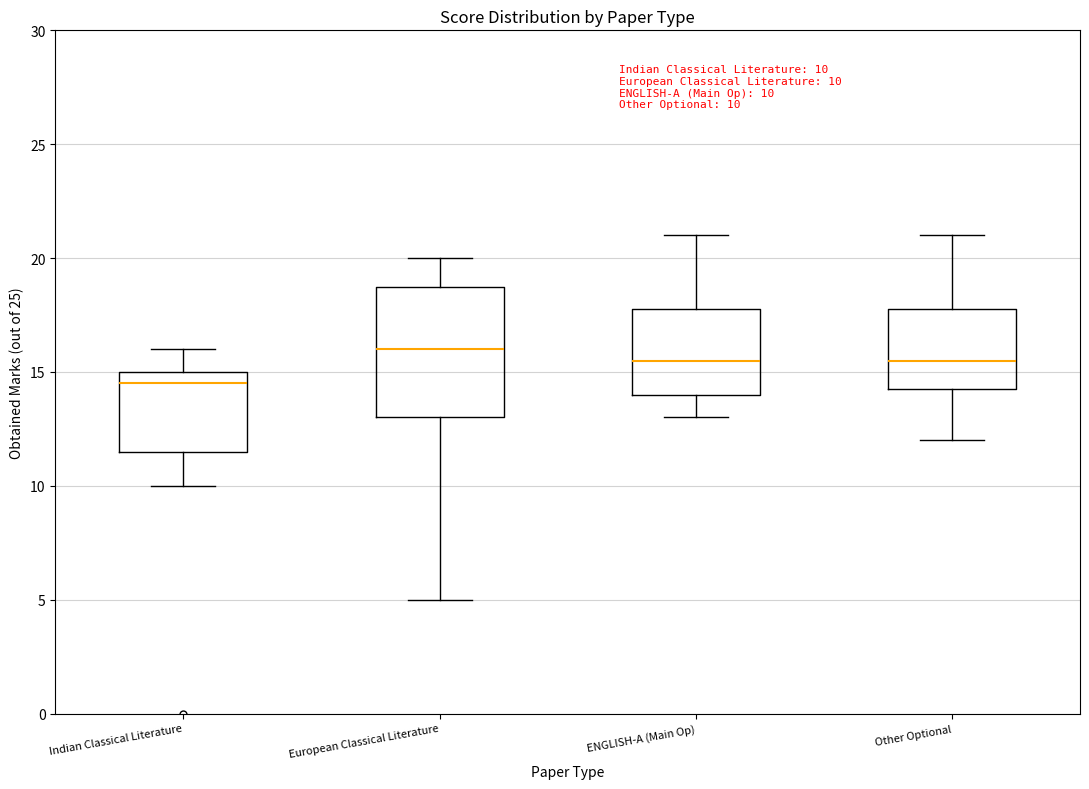

Which box's median line is the lowest?

Indian Classical Literature